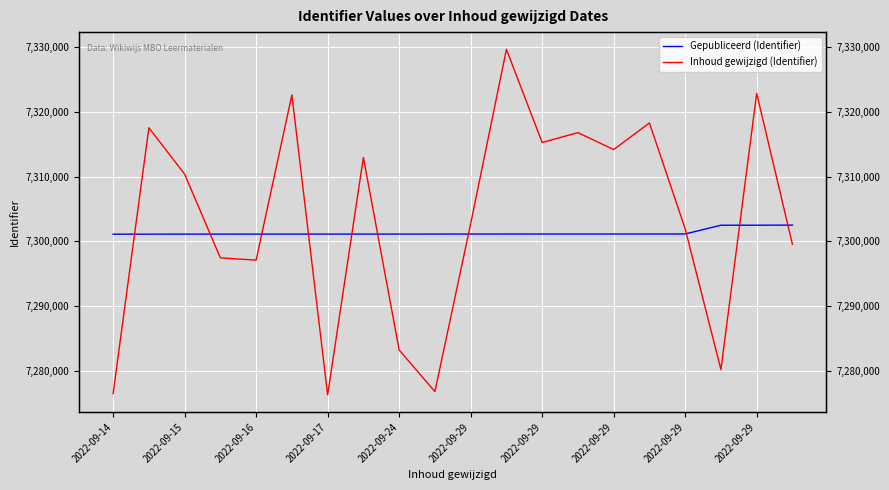

What is the value of the Inhoud gewijzigd (Identifier) point at the 3rd from the left?

7310387